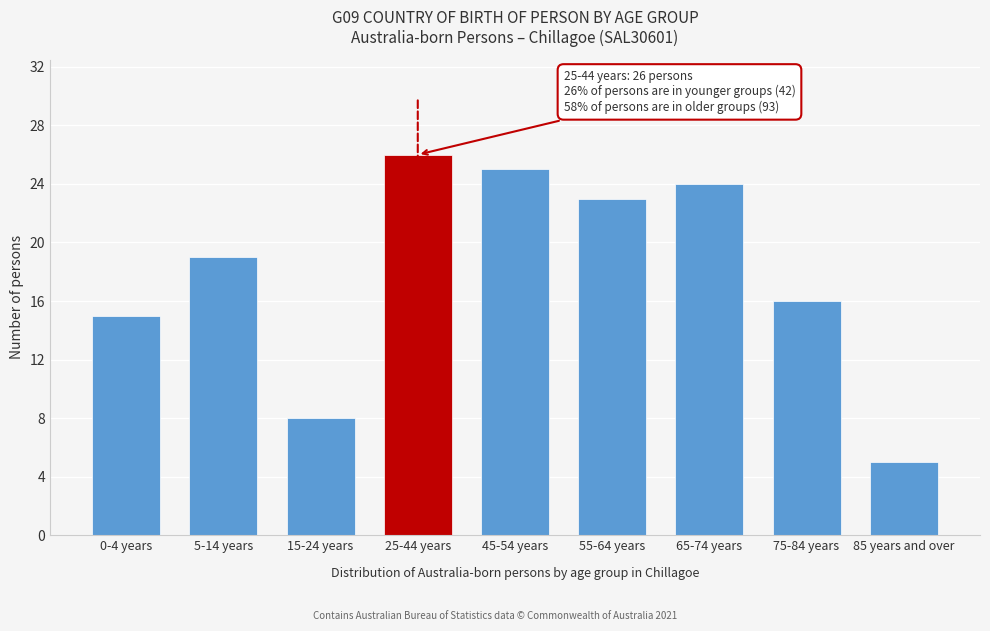

Reading left to right, extract all data points from this chart.

0-4 years=15	5-14 years=19	15-24 years=8	25-44 years=26	45-54 years=25	55-64 years=23	65-74 years=24	75-84 years=16	85 years and over=5